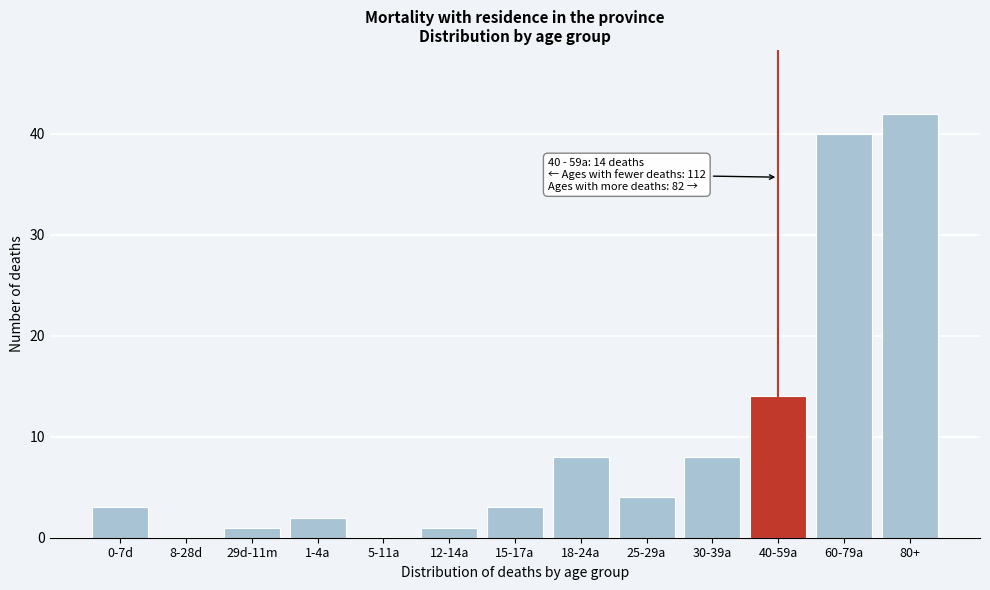

Reading left to right, what are all the values shown in this chart?

0-7d=3	8-28d=0	29d-11m=1	1-4a=2	5-11a=0	12-14a=1	15-17a=3	18-24a=8	25-29a=4	30-39a=8	40-59a=14	60-79a=40	80+=42